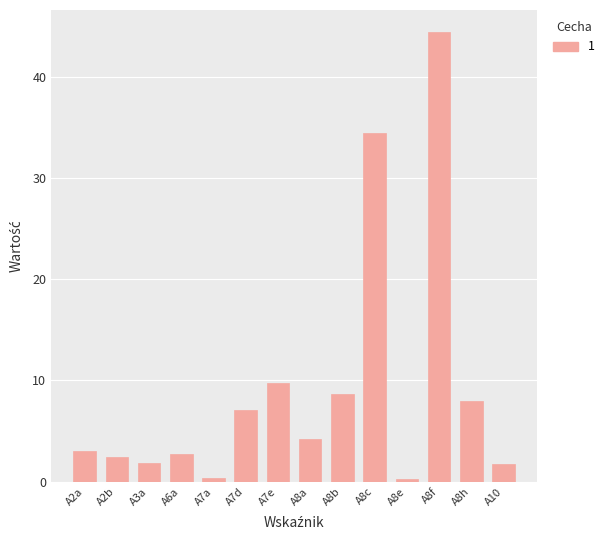

What is the difference between the second highest and minimum values?

34.2